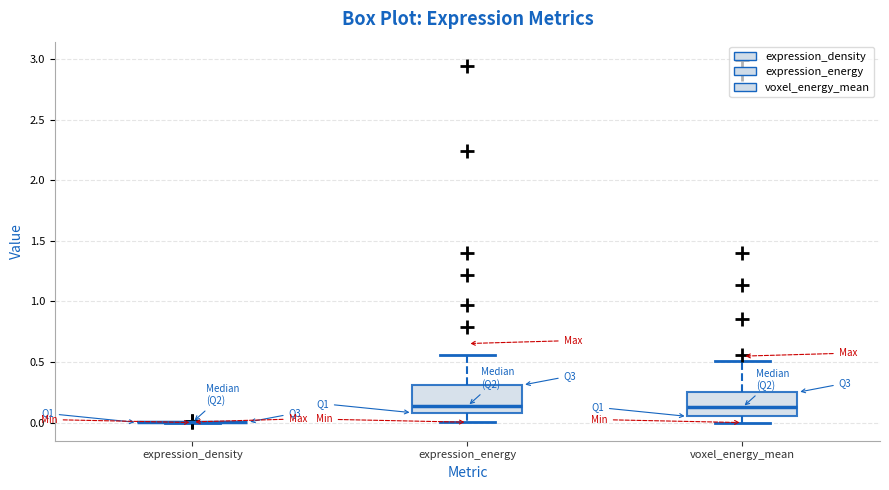

Where does the lower whisker of the box for voxel_energy_mean end on the y-axis? The values are not printed on the chart, so give them approximately, as read against the axis.

0.00